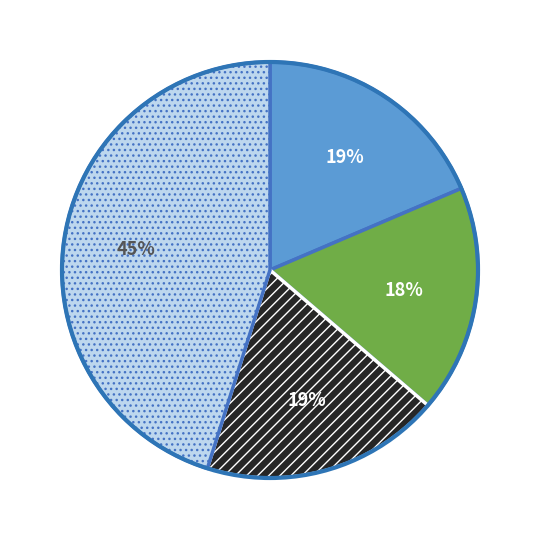

To the nearest percent, what is the average slice percentage?

25%